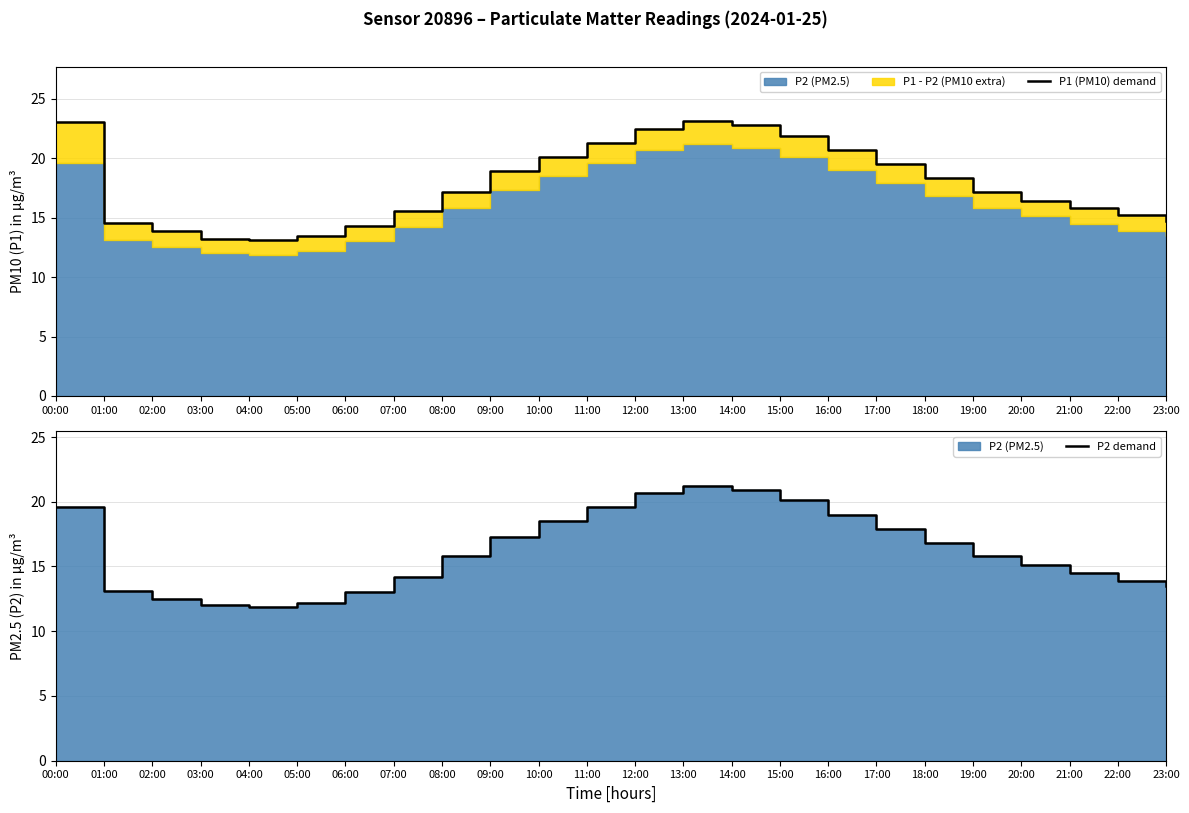

At which category does the chart reach its minimum across all series?

04:00